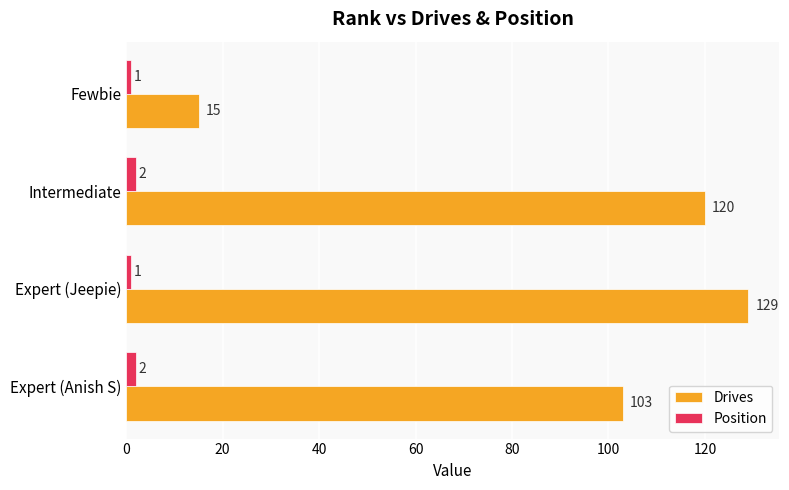

Rank the series by their maximum value, from highest to lowest.

Drives, Position